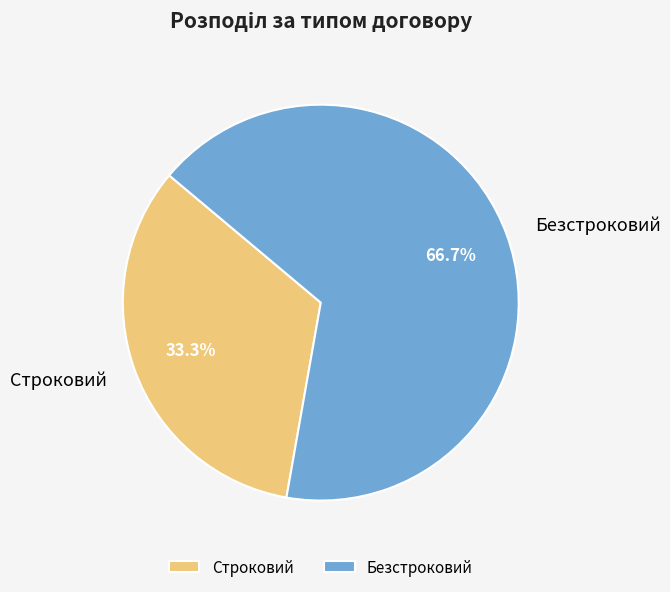

The Строковий slice represents 40% of the pie. True or false?

False